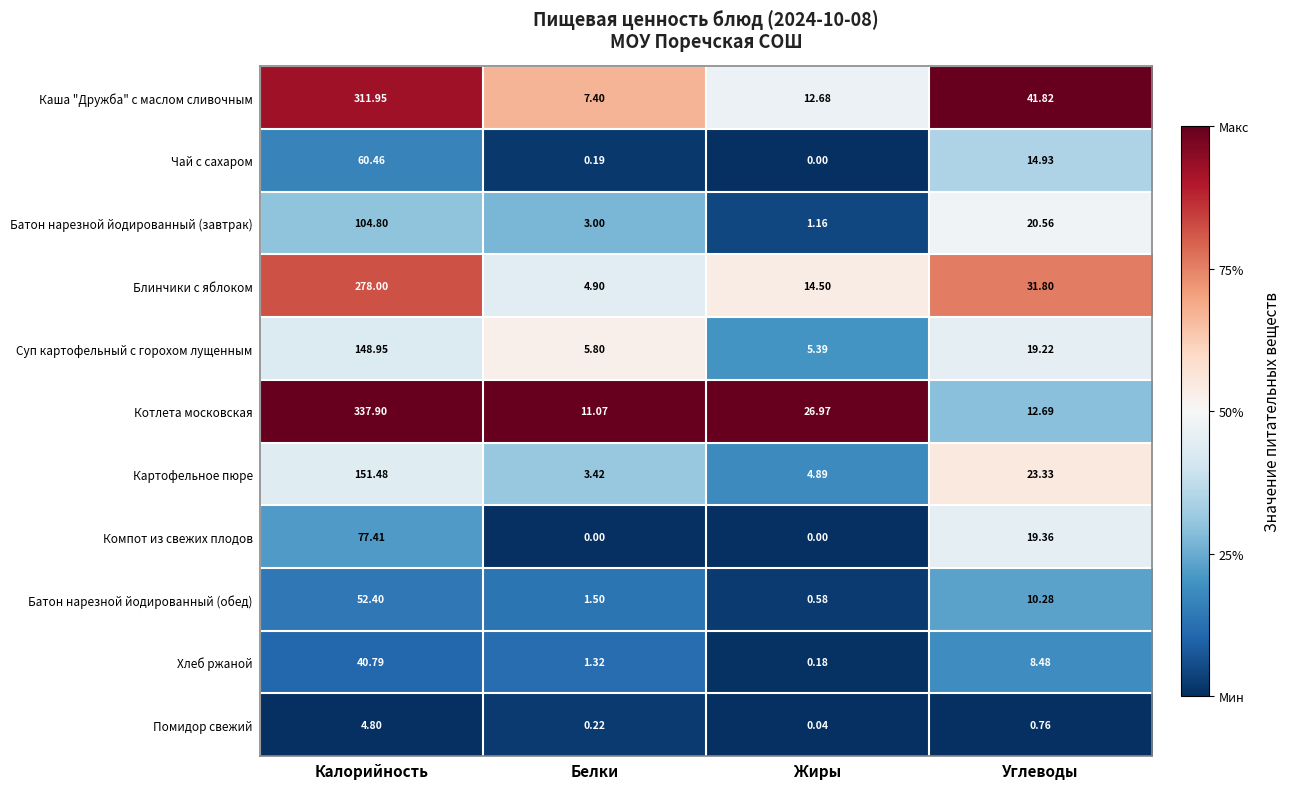

What is the difference between the highest and lowest values at Жиры?

27.0